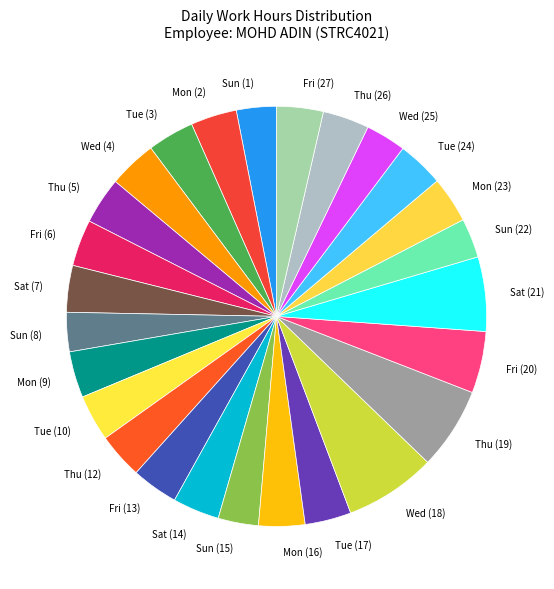

Do Mon (23) and Sun (1) together represent more than half of the pie?

No